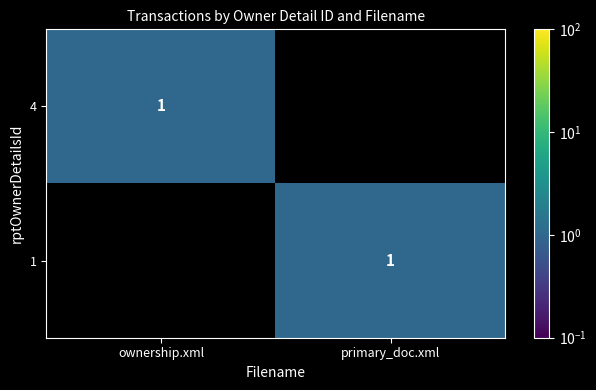

The 1 series shows 0 at ownership.xml. True or false?

True